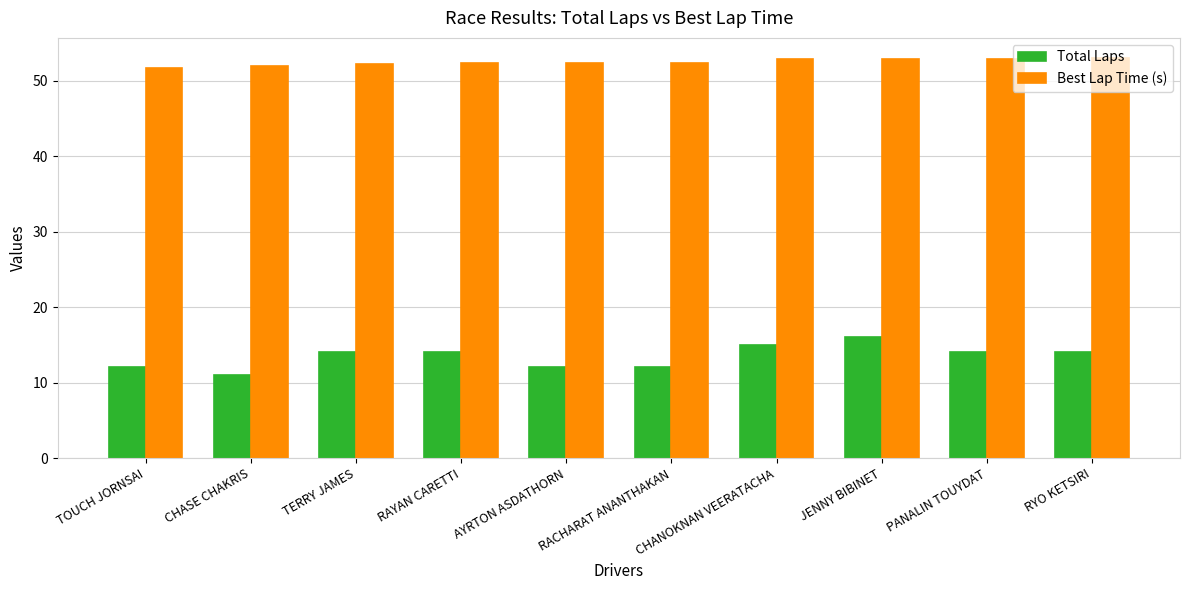

Rank the series at JENNY BIBINET from highest to lowest value.

Best Lap Time (s), Total Laps